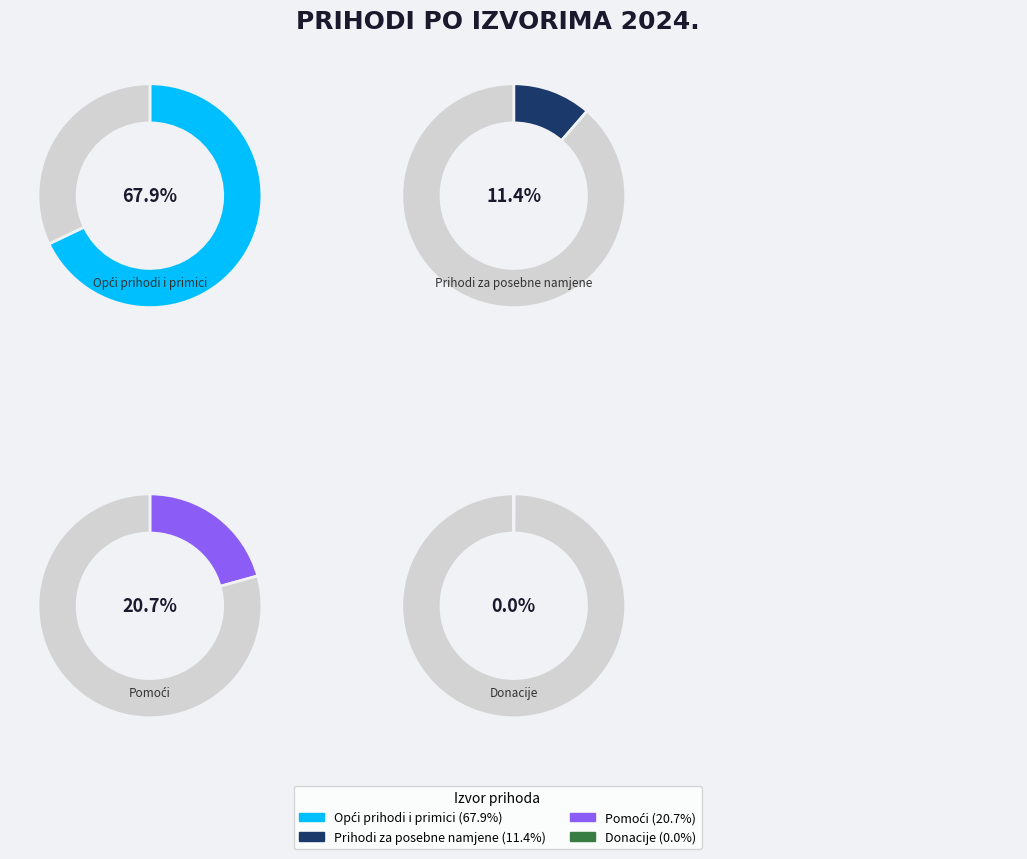

To the nearest percent, what is the difference between the Prihodi za posebne namjene and Donacije slice percentages?

11%